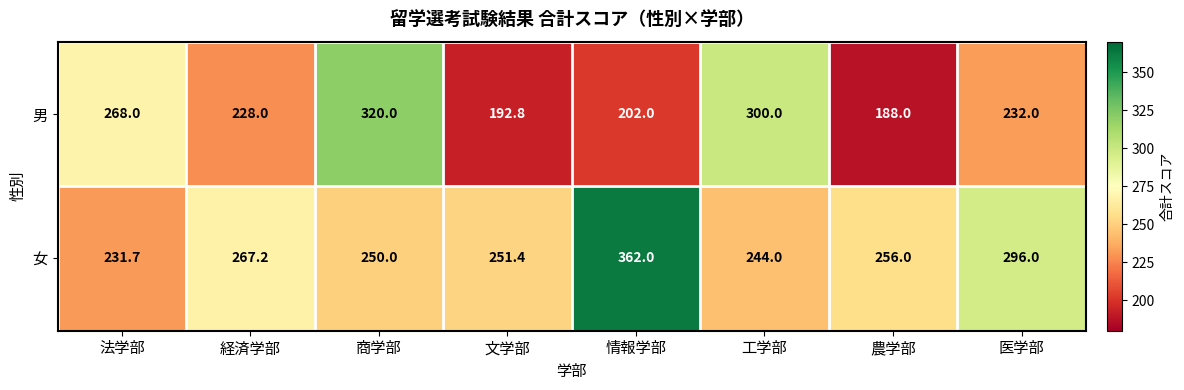

The value of 男 at 医学部 is 232.0. True or false?

True